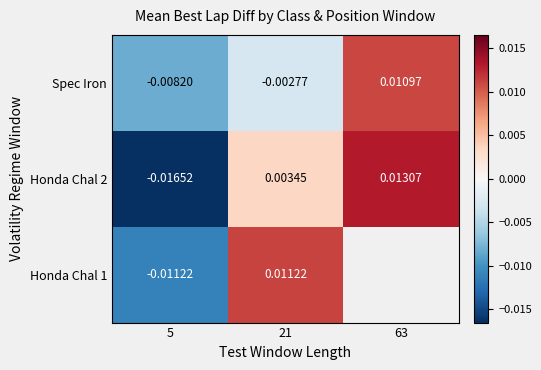

Is the value of Spec Iron at 5 greater than the value of Honda Chal 2 at 5?

Yes